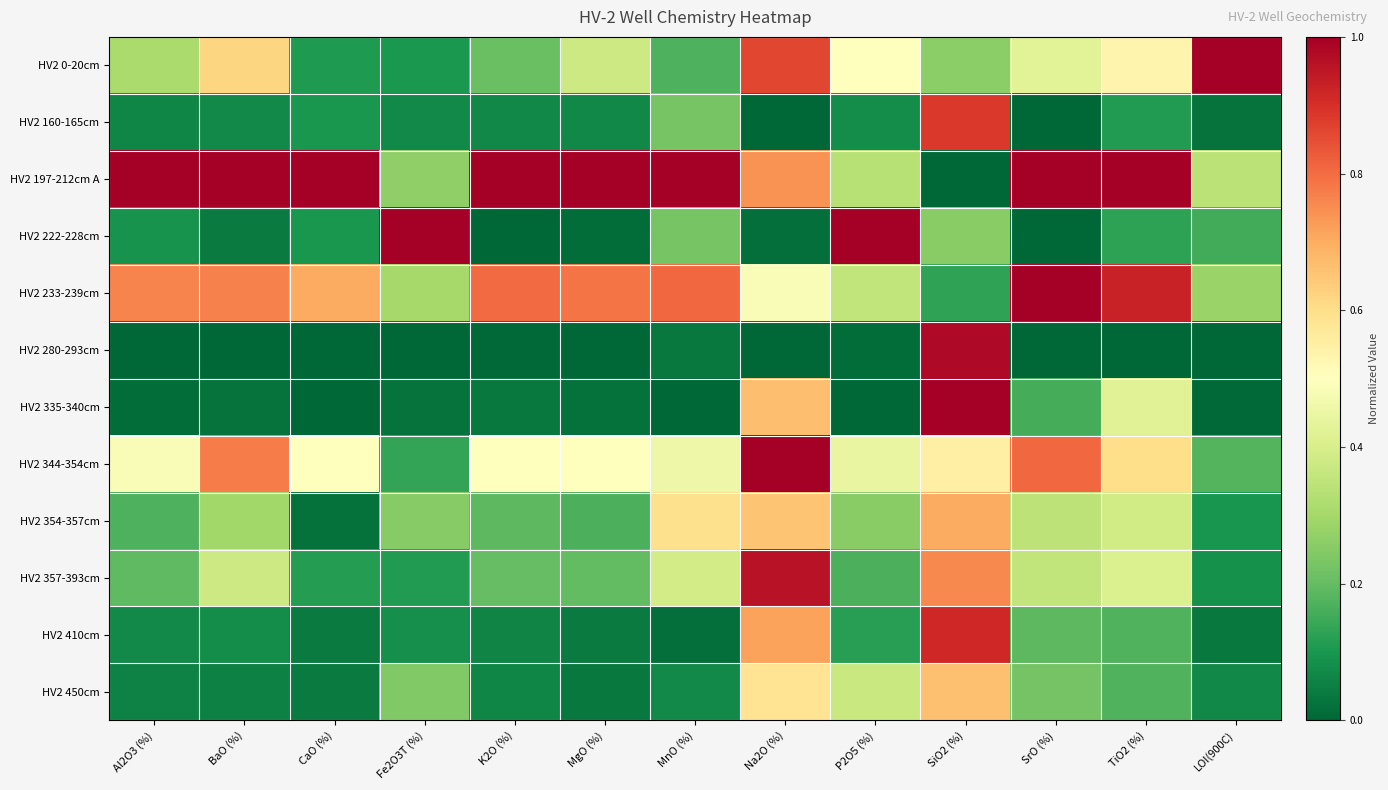

What is the difference between the highest and lowest values at Fe2O3T (%)?

1.0